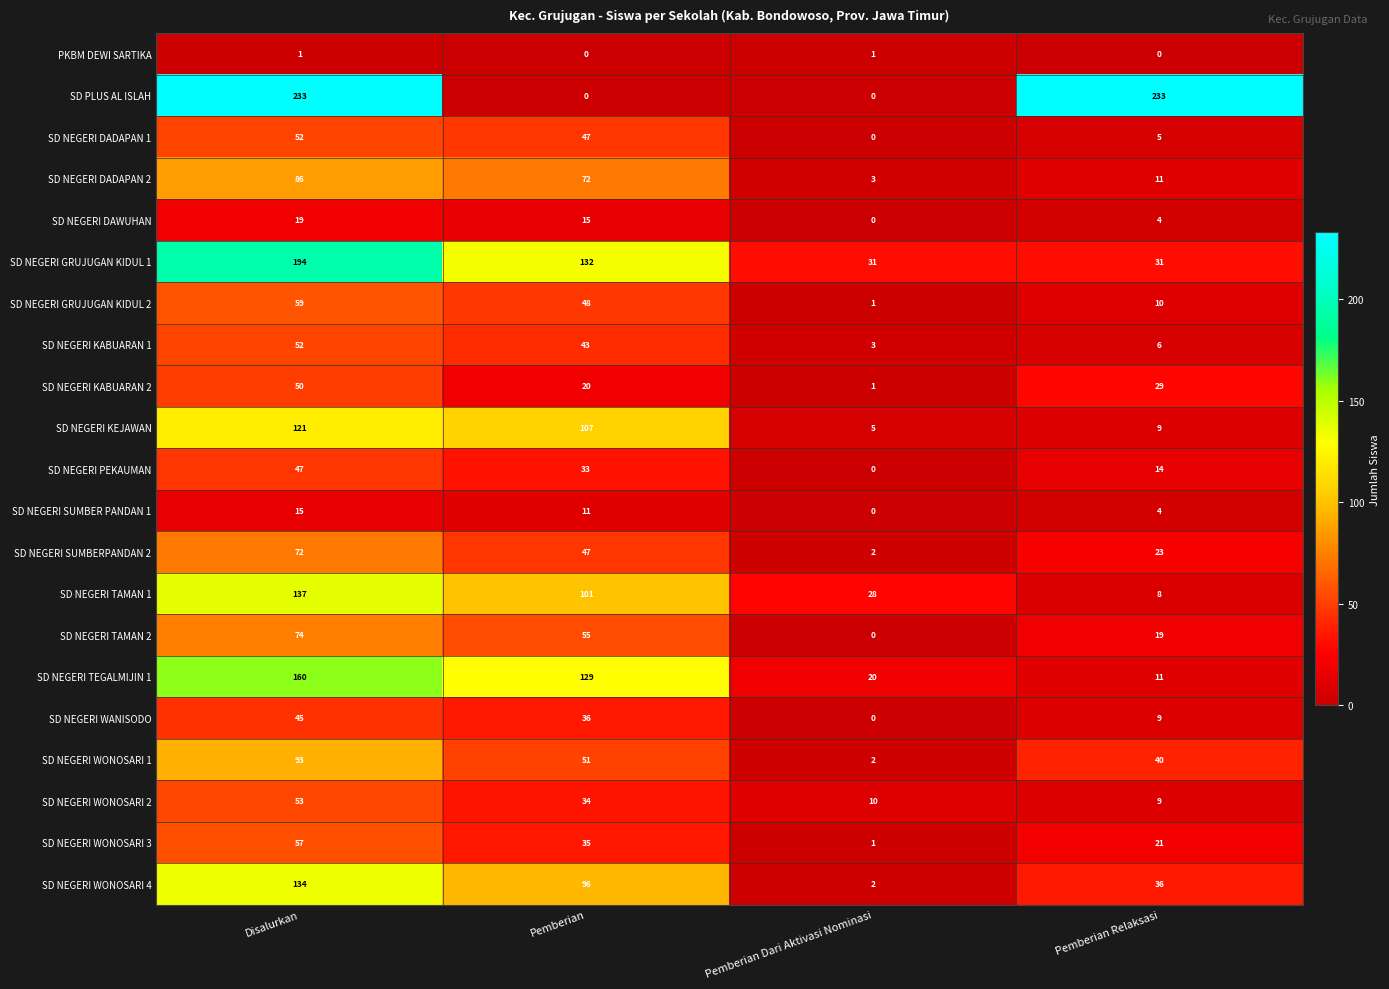

What value does the SD NEGERI DADAPAN 1 series have at Pemberian, to the nearest 10?

50